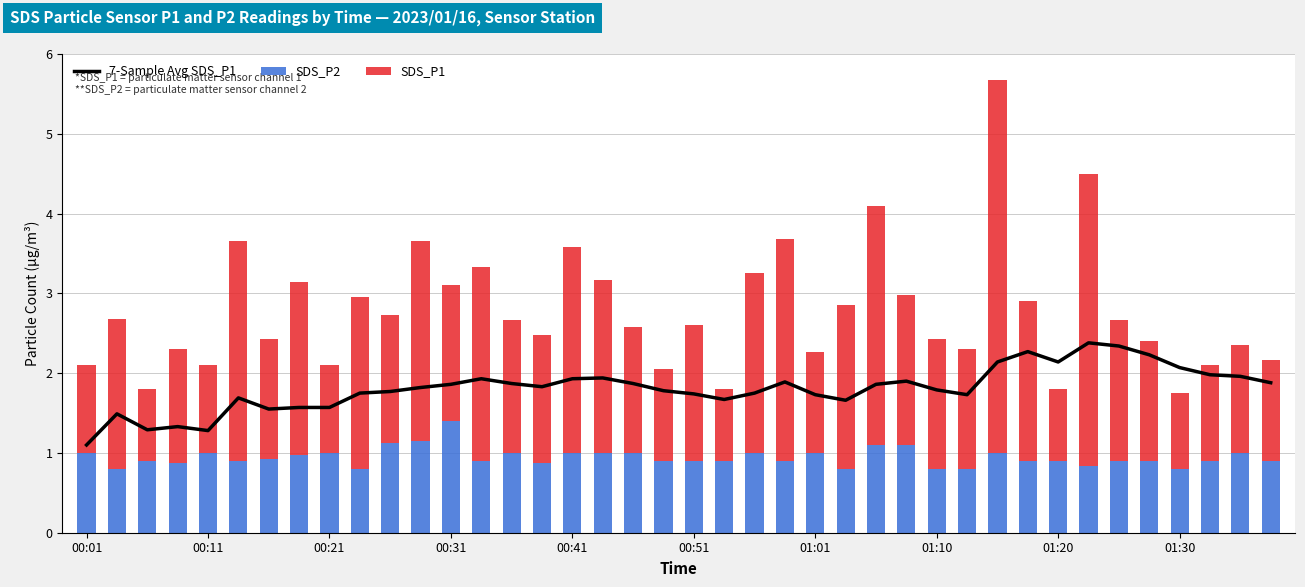

Which category has the highest value in the SDS_P2 series?

00:31